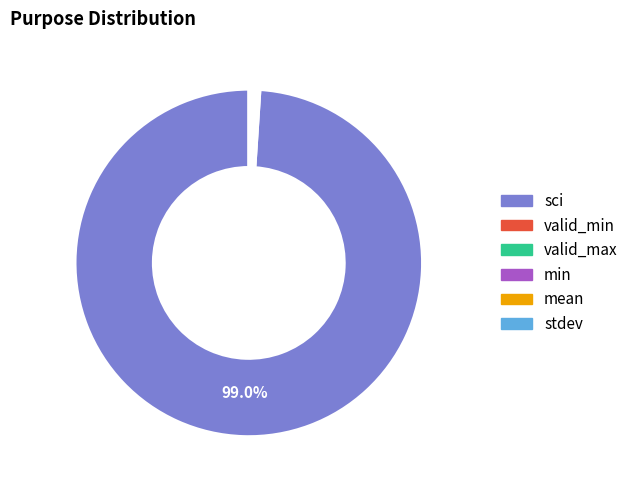

Which slice is the largest?

sci